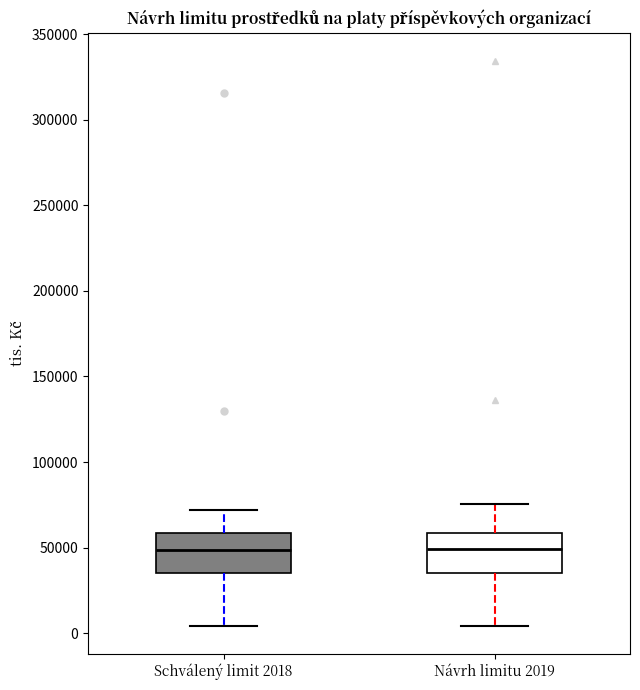

Reading left to right, transcribe this box plot: for each box, give where its median line is, the range the box spans, and where its two whiskers end, as read against the y-axis. The values are not printed on the chart, so give them approximately, as read against the axis.

Schválený limit 2018: median 50000, box 35000 to 60000, whiskers 5000 to 70000
Návrh limitu 2019: median 50000, box 35000 to 60000, whiskers 5000 to 75000